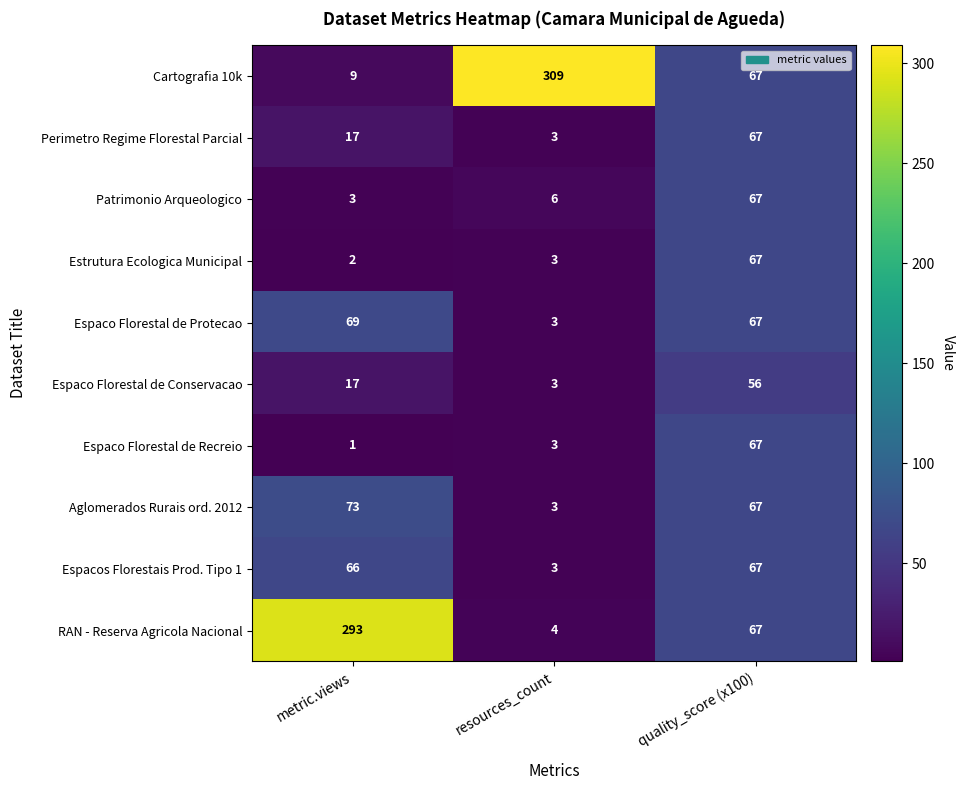

How many values in the Espaco Florestal de Protecao series are below 67?

1